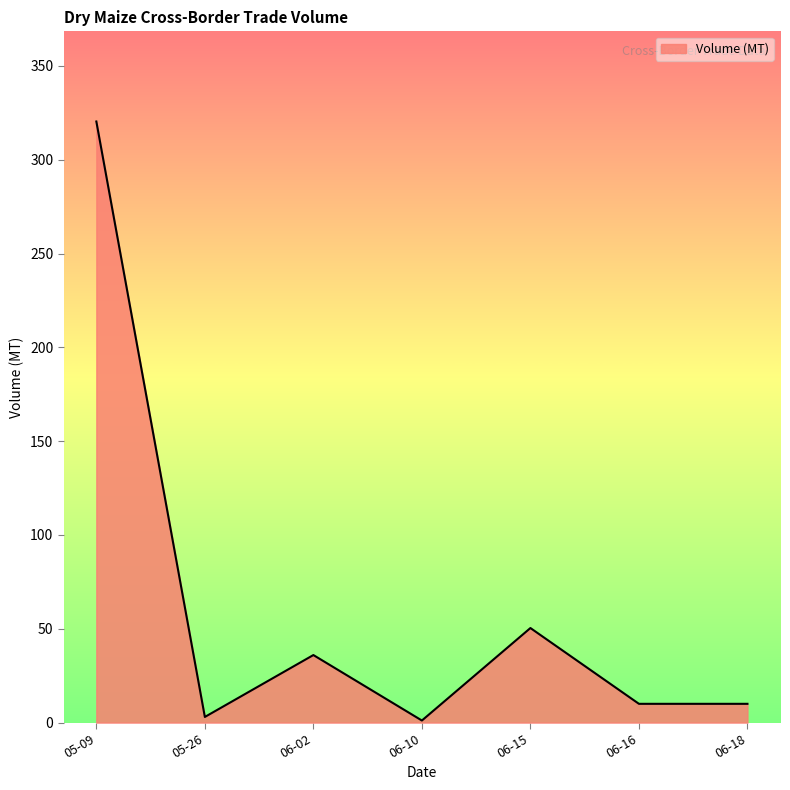

Reading left to right, extract all data points from this chart.

05-09=320.4	05-26=3.0	06-02=36.0	06-10=1.1	06-15=50.4	06-16=10.0	06-18=10.0